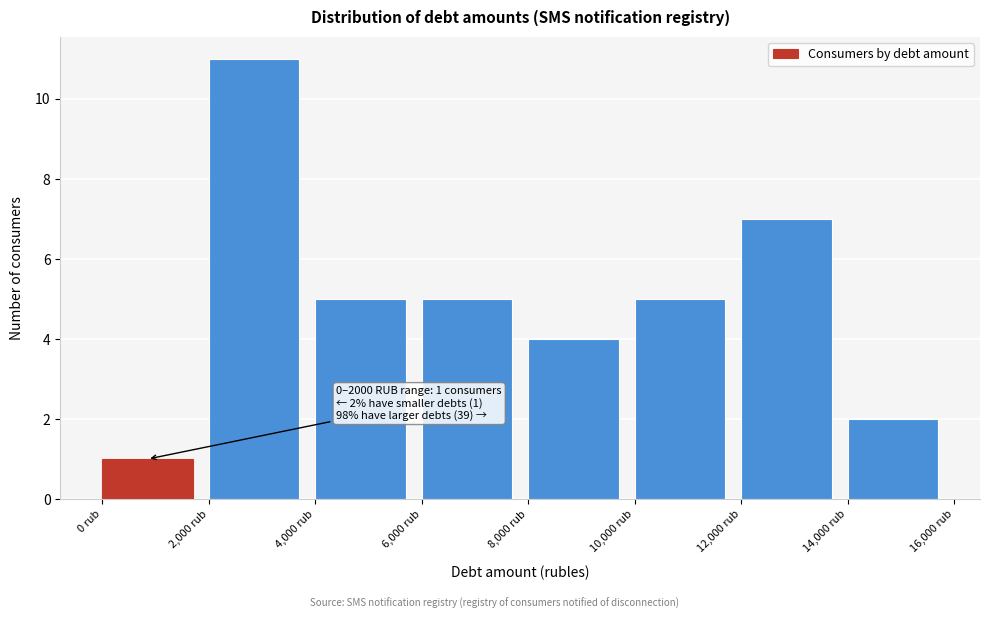

Over which range of the x-axis is the bar tallest?

2000 to 4000